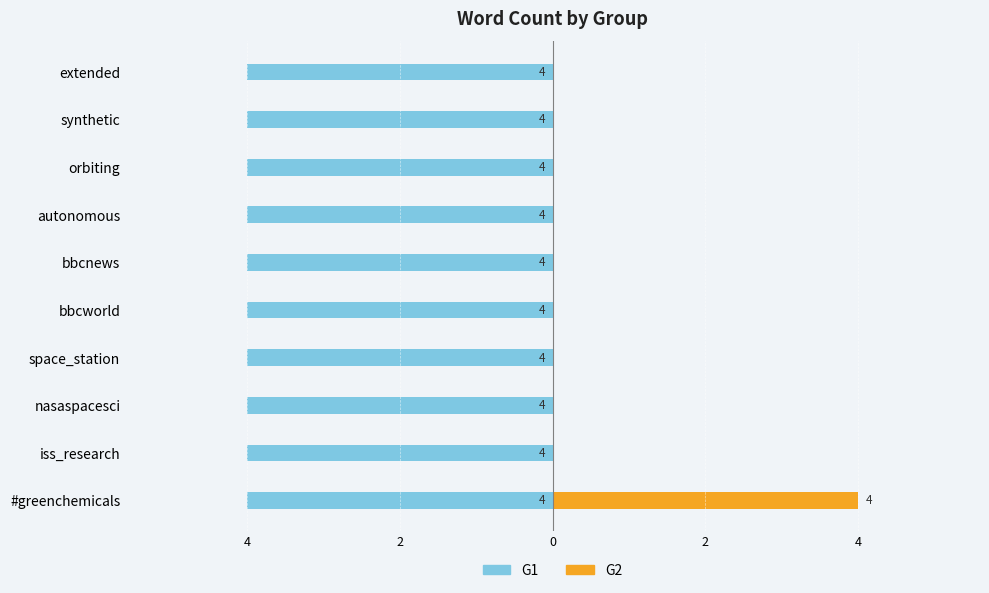

At how many categories does at least one series exceed 0?

10